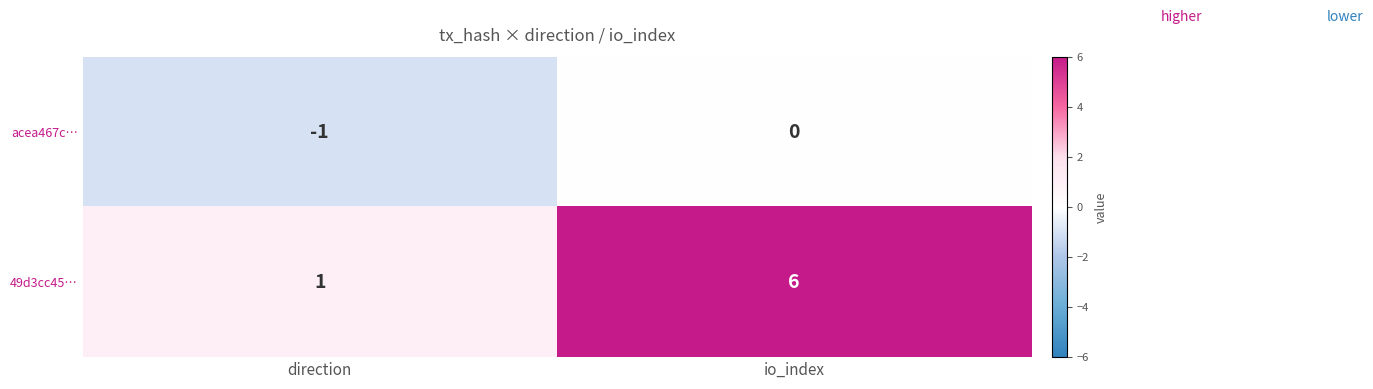

Which series has the widest spread of values?

49d3cc45…